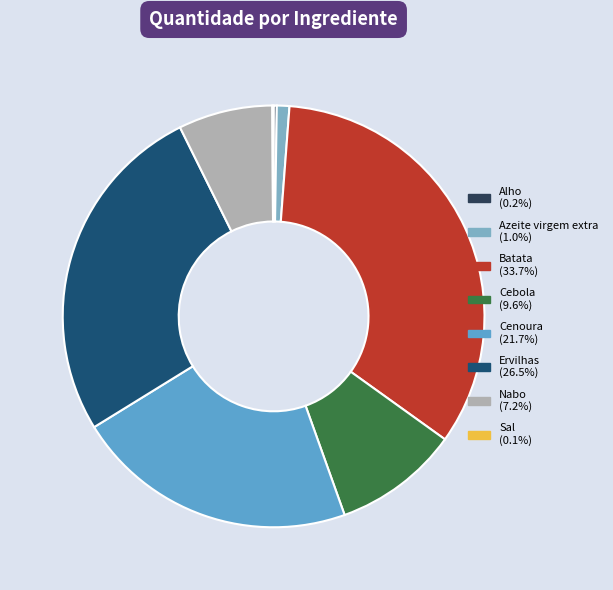

Which slice is the largest?

Batata